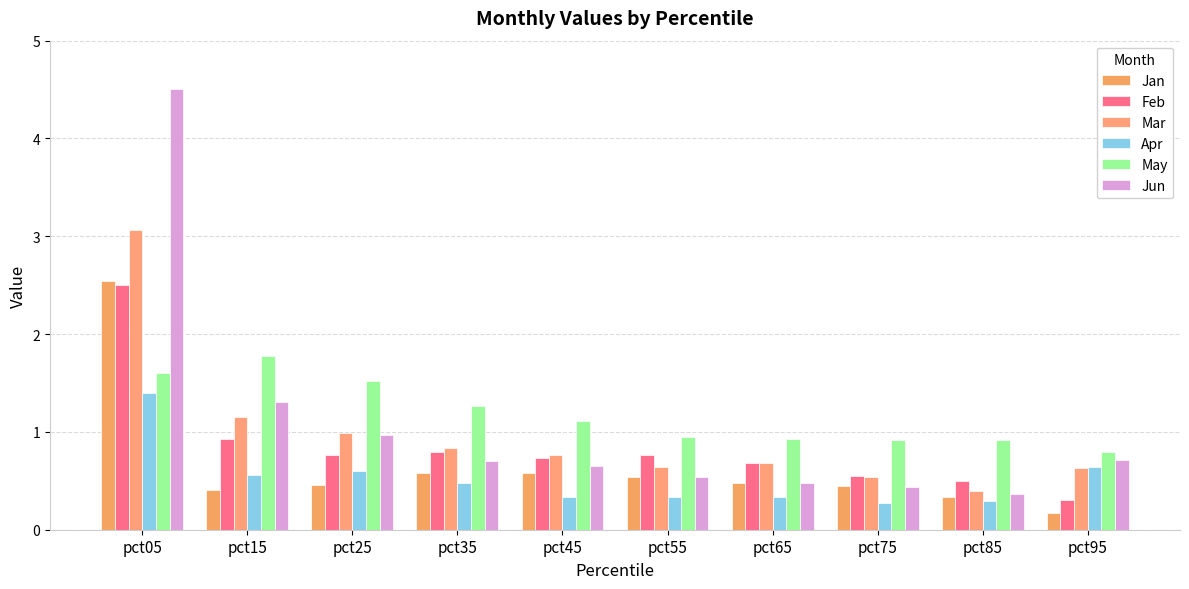

At which label is Jan closest to 1?

pct45